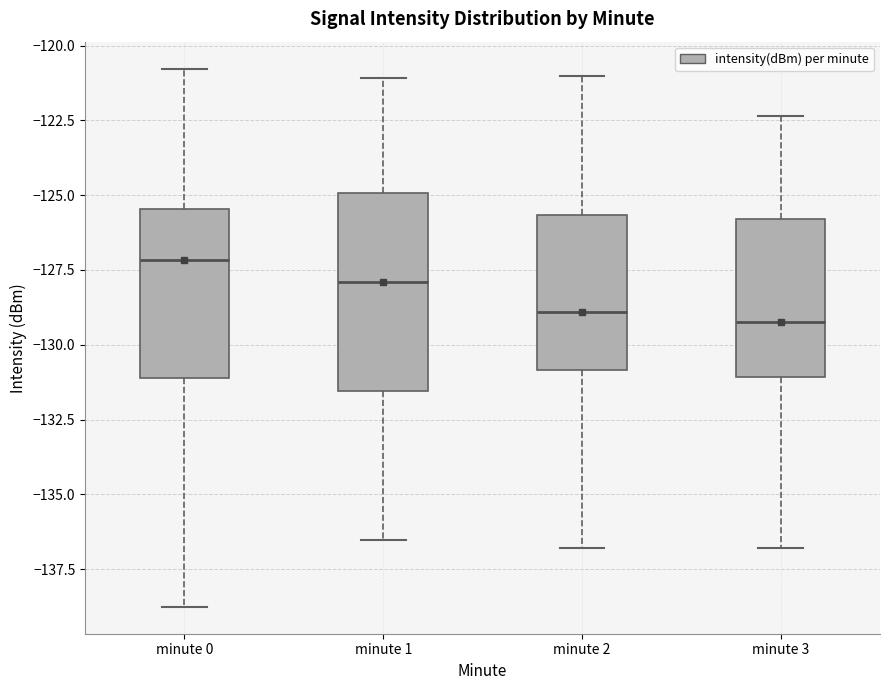

Where is the lower edge of the box for minute 3 on the y-axis? The values are not printed on the chart, so give them approximately, as read against the axis.

-131.0